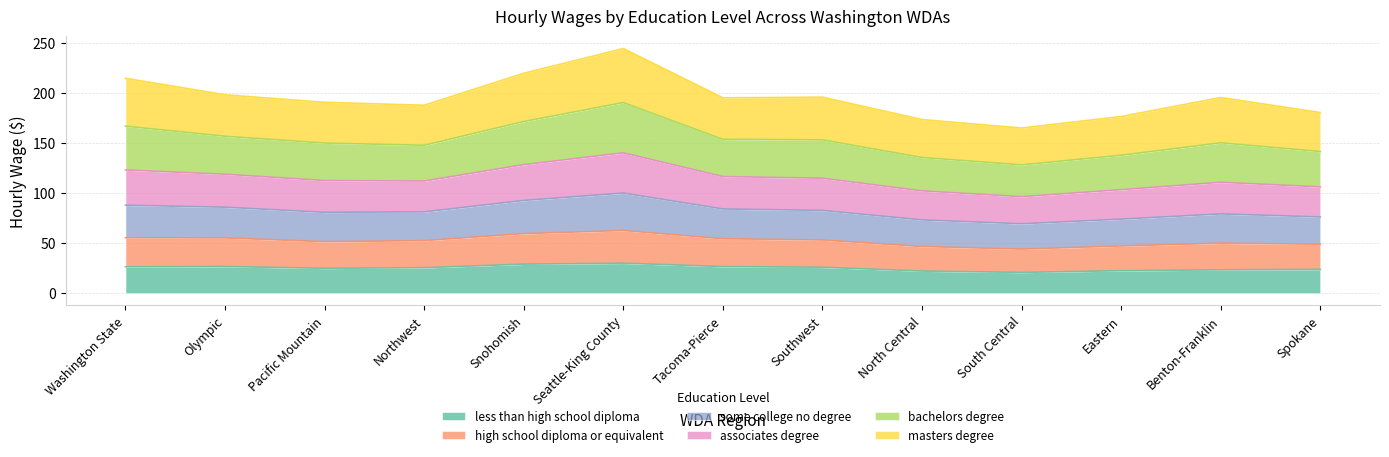

The less than high school diploma series shows 38.6 at Snohomish. True or false?

False